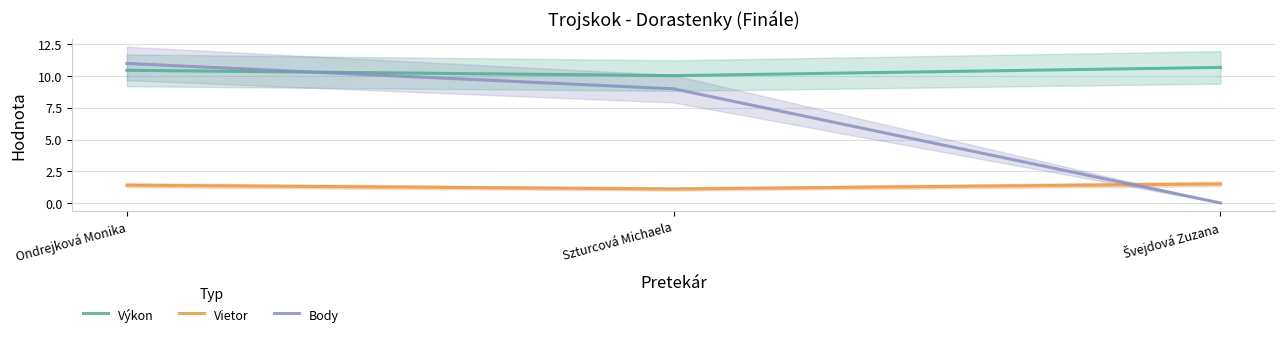

Reading right to left, what are all the values shown in this chart?

Výkon: 10.7	10.0	10.5
Vietor: 1.5	1.1	1.4
Body: 0.0	9.0	11.0